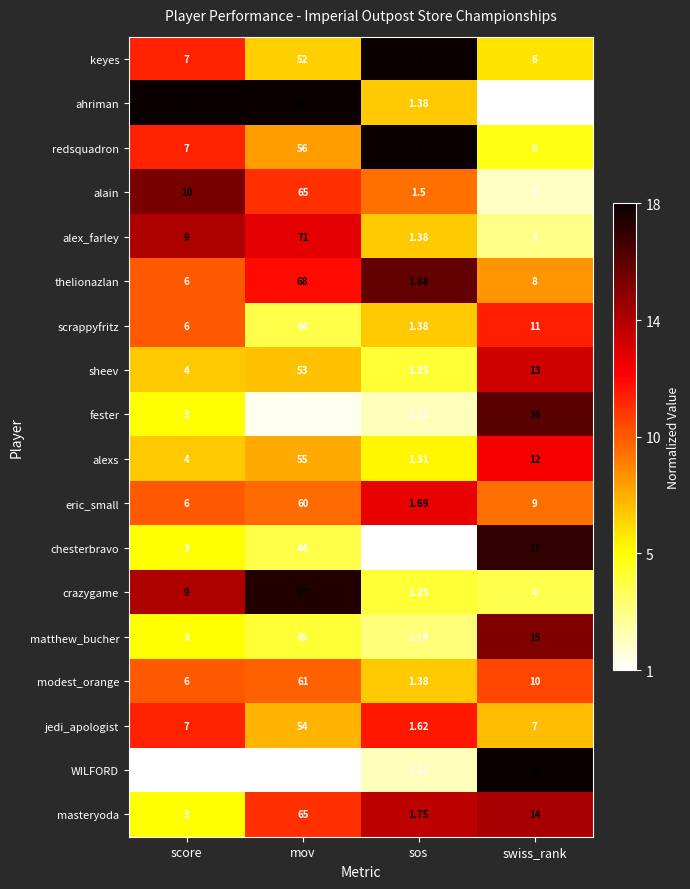

At which label is fester closest to 18?

swiss_rank